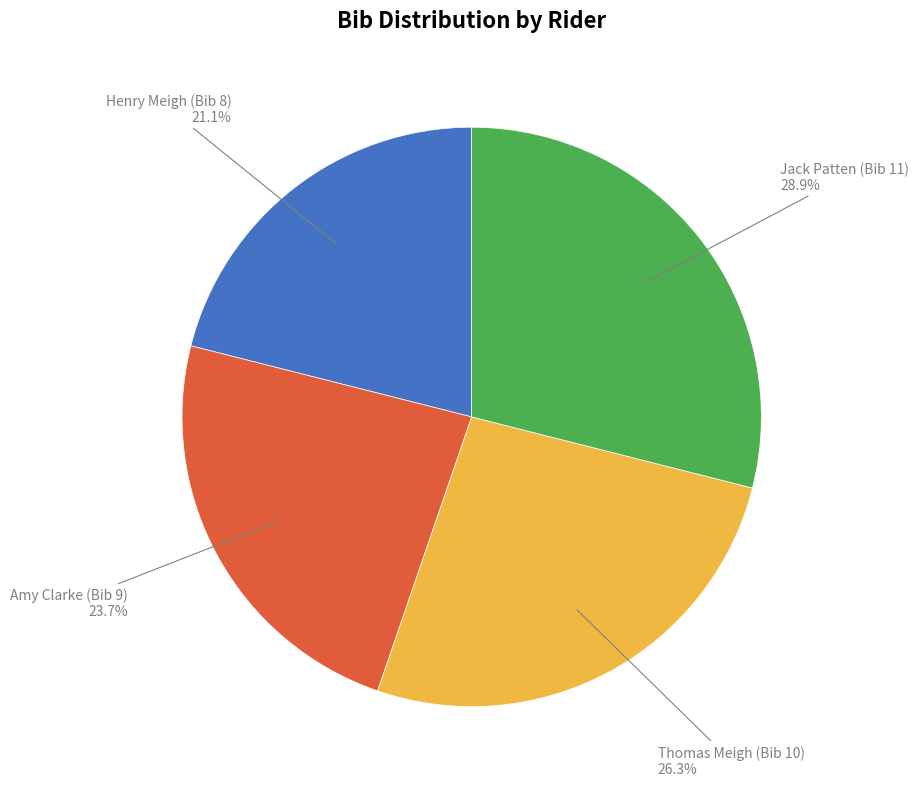

Is there a majority slice in this chart?

No